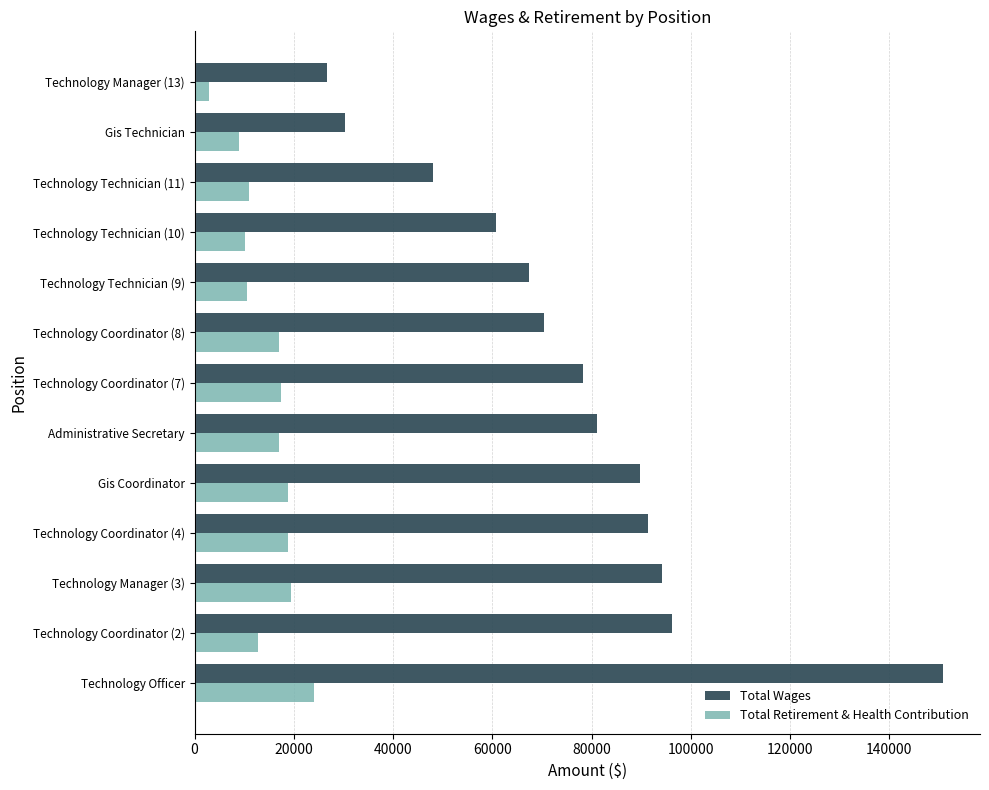

Which series has the largest total across all categories?

Total Wages